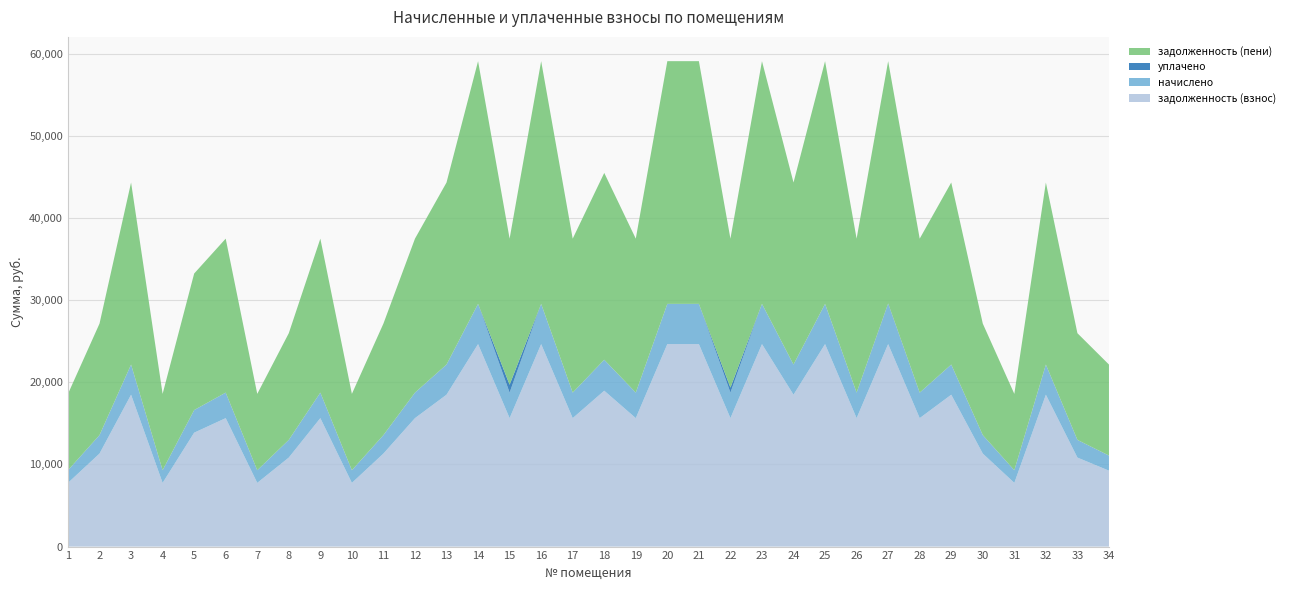

Reading right to left, transcribe all the data shown in this chart.

задолженность (взнос): 34=9244.8	33=10837.0	32=18489.6	31=7755.4	30=11324.9	29=18489.6	28=15639.1	27=24652.8	26=15639.1	25=24652.8	24=18489.6	23=24652.8	22=15639.1	21=24652.8	20=24652.8	19=15639.1	18=18977.5	17=15639.1	16=24652.8	15=15639.1	14=24652.8	13=18489.6	12=15639.1	11=11324.9	10=7755.4	9=15639.1	8=10837.0	7=7755.4	6=15639.1	5=13867.2	4=7755.4	3=18489.6	2=11324.9	1=7755.4
начислено: 34=1837.1	33=2153.4	32=3674.2	31=1541.1	30=2250.4	29=3674.2	28=3107.7	27=4898.9	26=3107.7	25=4898.9	24=3674.2	23=4898.9	22=3107.7	21=4898.9	20=4898.9	19=3107.7	18=3771.1	17=3107.7	16=4898.9	15=3107.7	14=4898.9	13=3674.2	12=3107.7	11=2250.4	10=1541.1	9=3107.7	8=2153.4	7=1541.1	6=3107.7	5=2755.6	4=1541.1	3=3674.2	2=2250.4	1=1541.1
уплачено: 34=0.0	33=0.0	32=0.0	31=0.0	30=0.0	29=0.0	28=0.0	27=55.3	26=0.0	25=0.0	24=0.0	23=0.0	22=609.2	21=0.0	20=0.0	19=0.0	18=0.0	17=0.0	16=0.0	15=960.0	14=0.0	13=0.0	12=0.0	11=0.0	10=0.0	9=0.0	8=0.0	7=0.0	6=0.0	5=0.0	4=0.0	3=0.0	2=0.0	1=0.0
задолженность (пени): 34=11081.9	33=12990.4	32=22163.8	31=9296.4	30=13575.3	29=22163.8	28=18746.8	27=29496.4	26=18746.8	25=29551.7	24=22163.8	23=29551.7	22=18137.6	21=29551.7	20=29551.7	19=18746.8	18=22748.6	17=18746.8	16=29551.7	15=17786.8	14=29551.7	13=22163.8	12=18746.8	11=13575.3	10=9296.4	9=18746.8	8=12990.4	7=9296.4	6=18746.8	5=16622.8	4=9296.4	3=22163.8	2=13575.3	1=9296.4